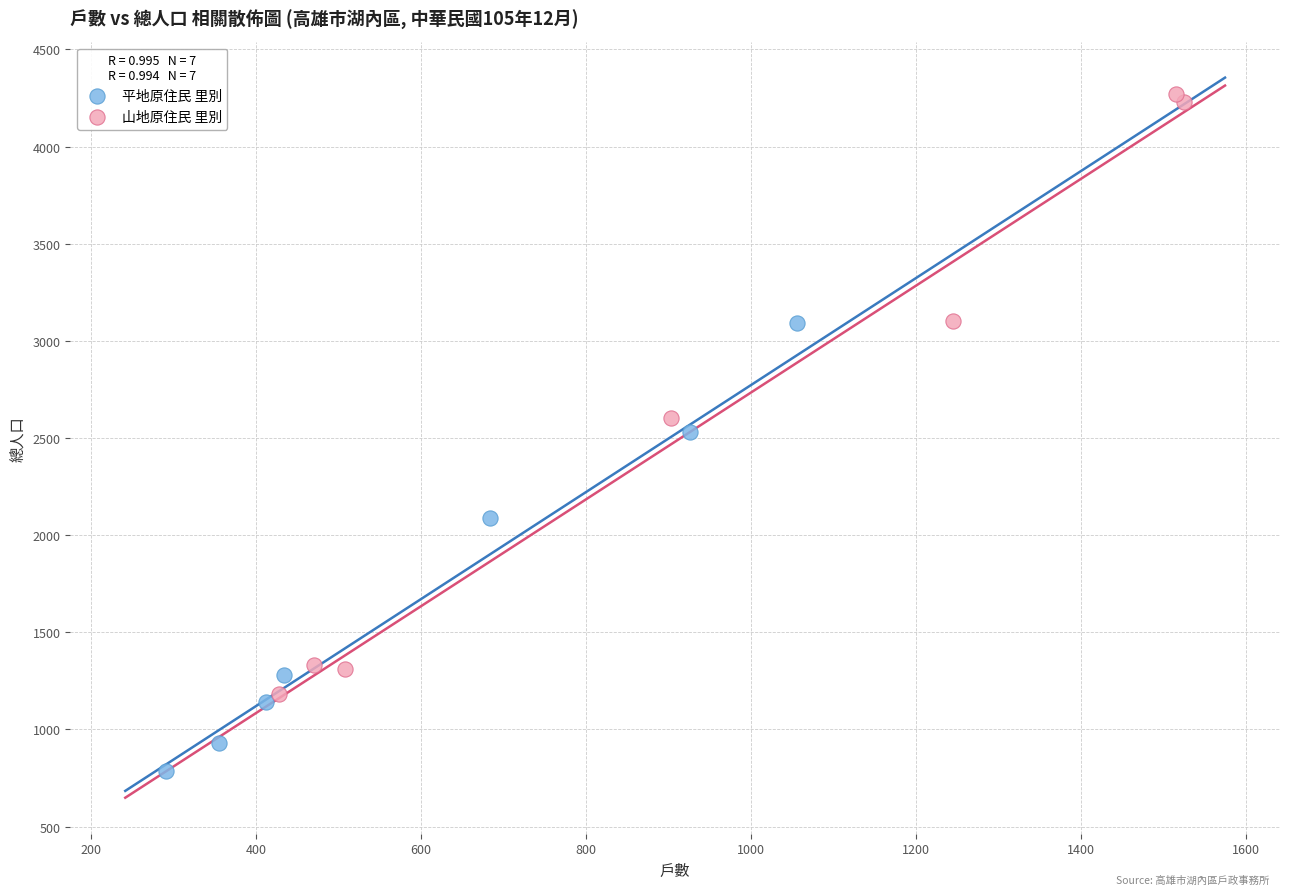

Which series contains the lowest Y value?

平地原住民 里別